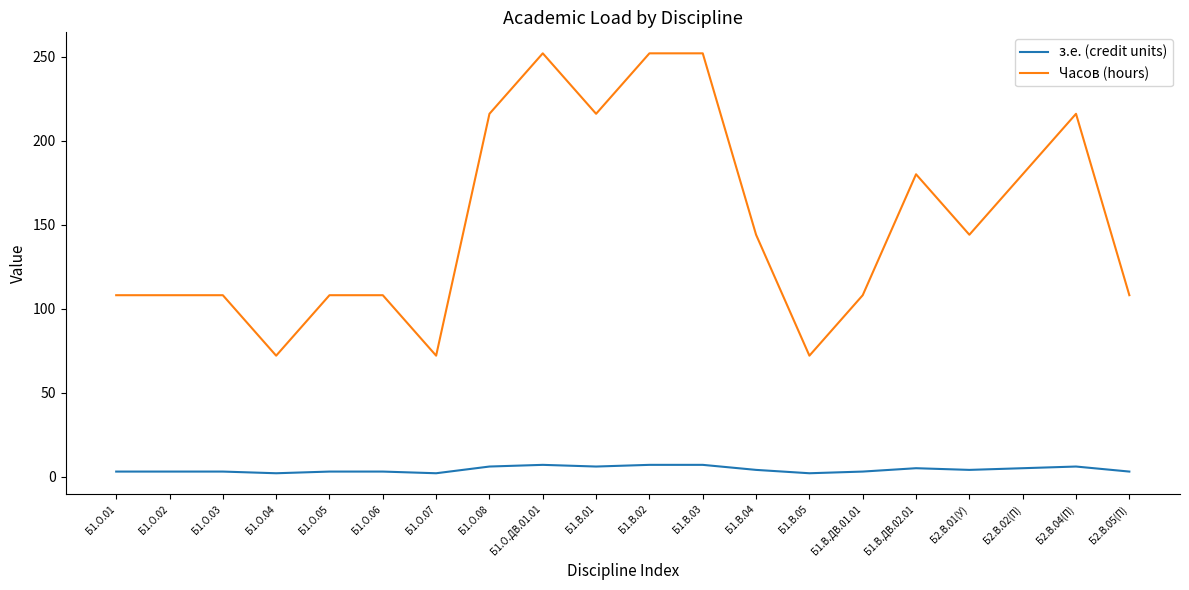

Which series changed the most between Б1.В.03 and Б1.В.ДВ.01.01?

Часов (hours)